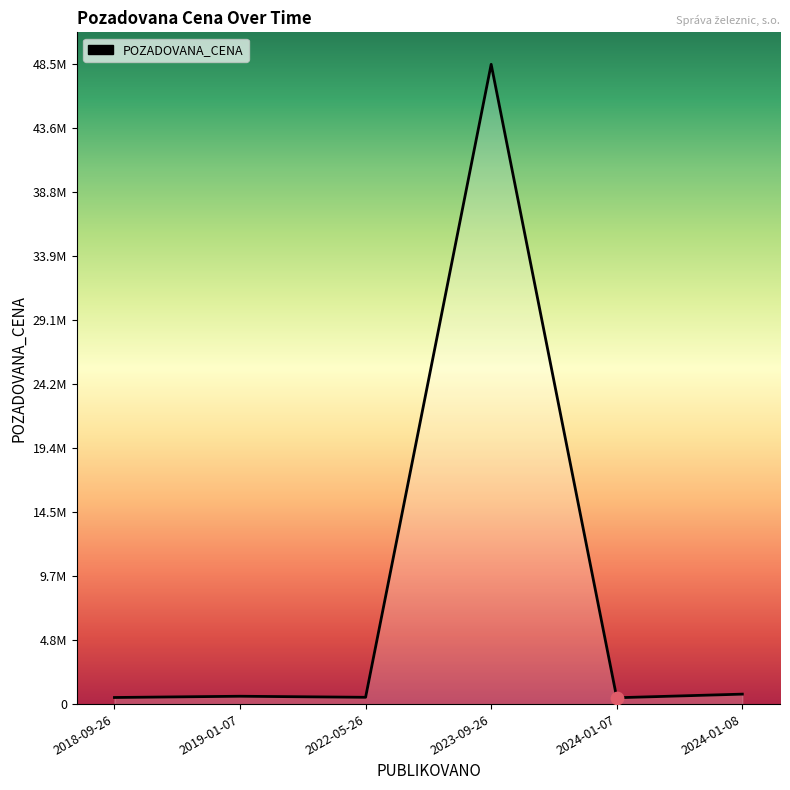

Approximately how many times larger is the value at 2018-09-26 compared to 2024-01-08?

0.7